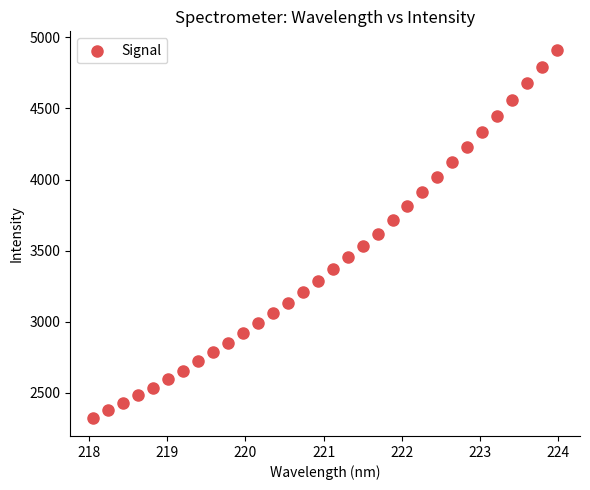

What is the range of Y values (max minus min)?

2585.9